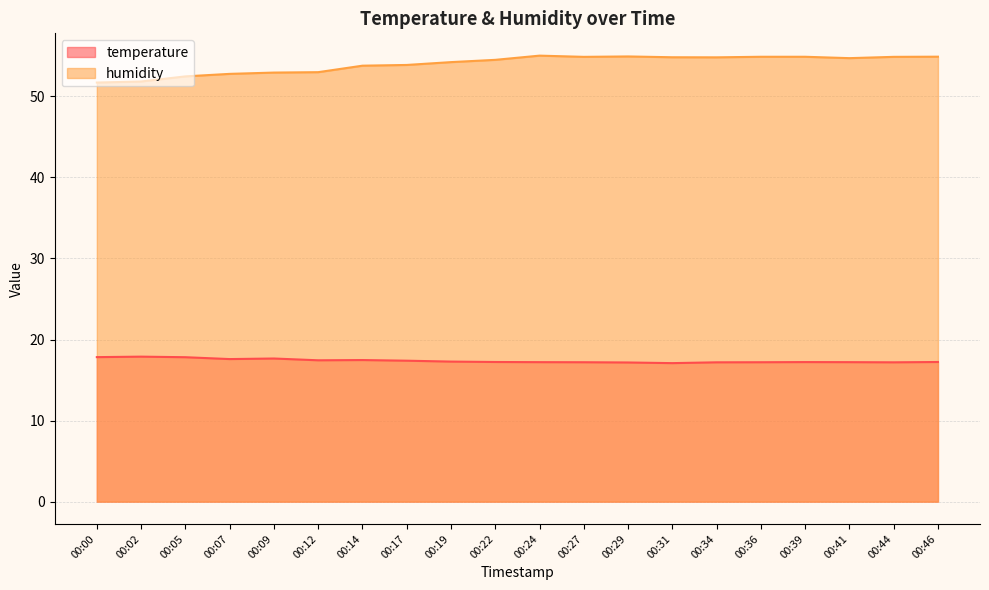

True or false: humidity and temperature cross at least once.

False